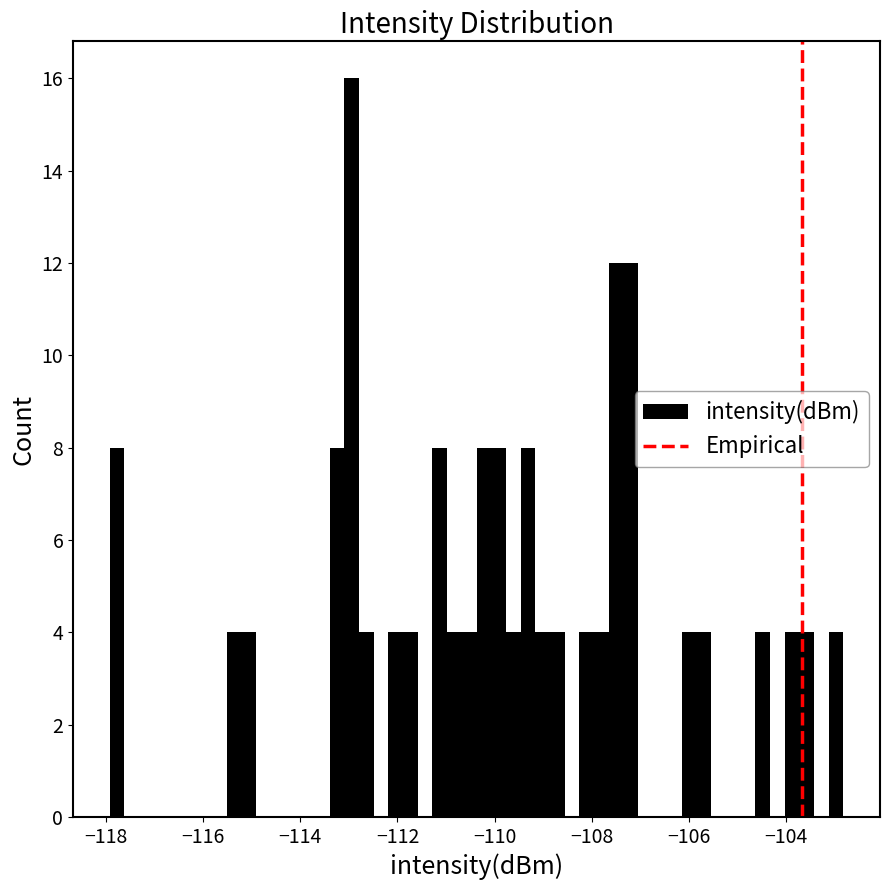

Read against the x-axis, roughly where is the centre of the tallest bar?

-113.0